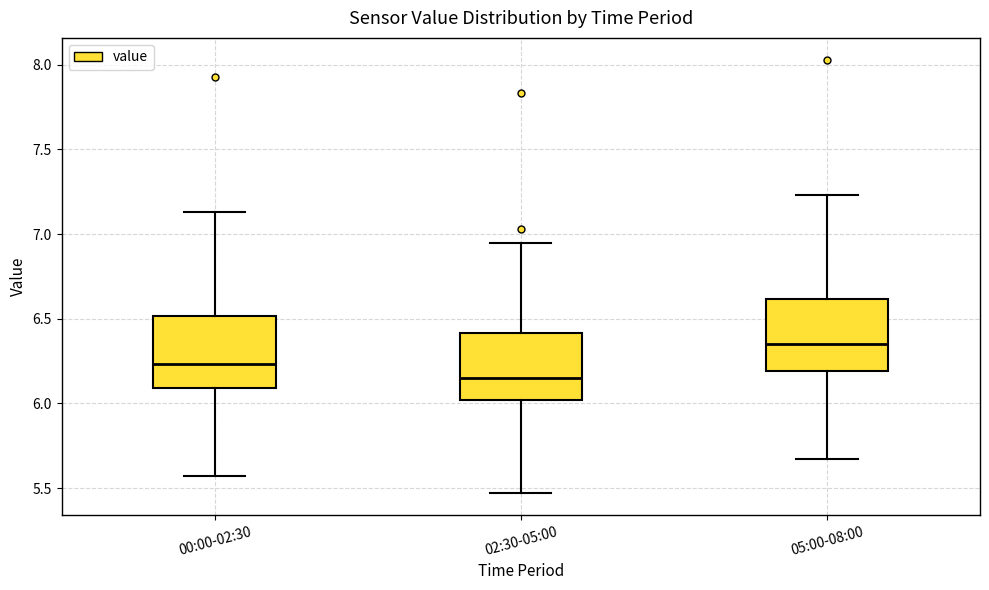

Reading left to right, read every box against the y-axis: the position of its median line, the range the box covers, and the ends of its whiskers. The values are not printed on the chart, so give them approximately, as read against the axis.

00:00-02:30: median 6.25, box 6.10 to 6.50, whiskers 5.55 to 7.15
02:30-05:00: median 6.15, box 6.00 to 6.40, whiskers 5.45 to 6.95
05:00-08:00: median 6.35, box 6.20 to 6.60, whiskers 5.65 to 7.25